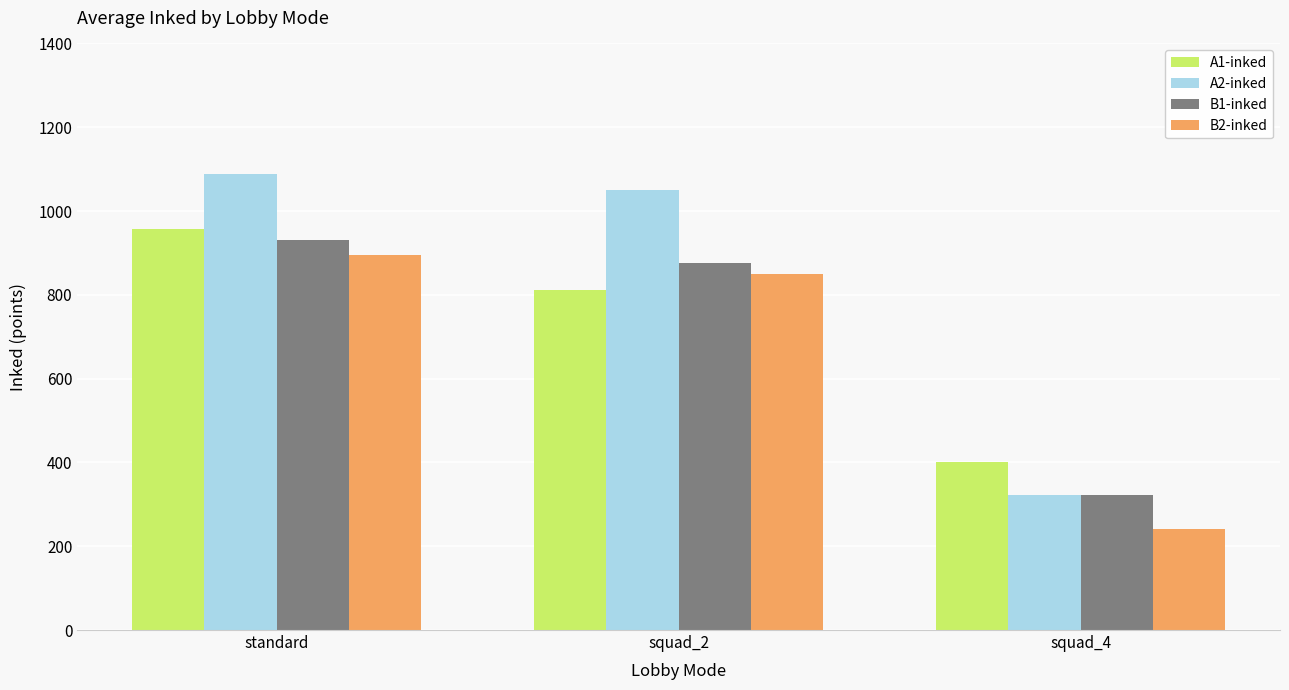

What is the sum of the B1-inked values at squad_4 and squad_2?

1198